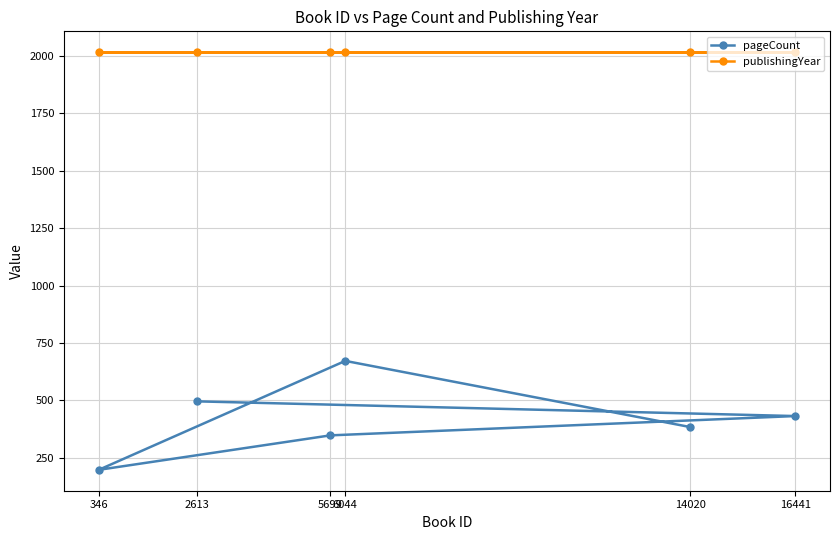

What is the label of the 4th point from the right?

5699